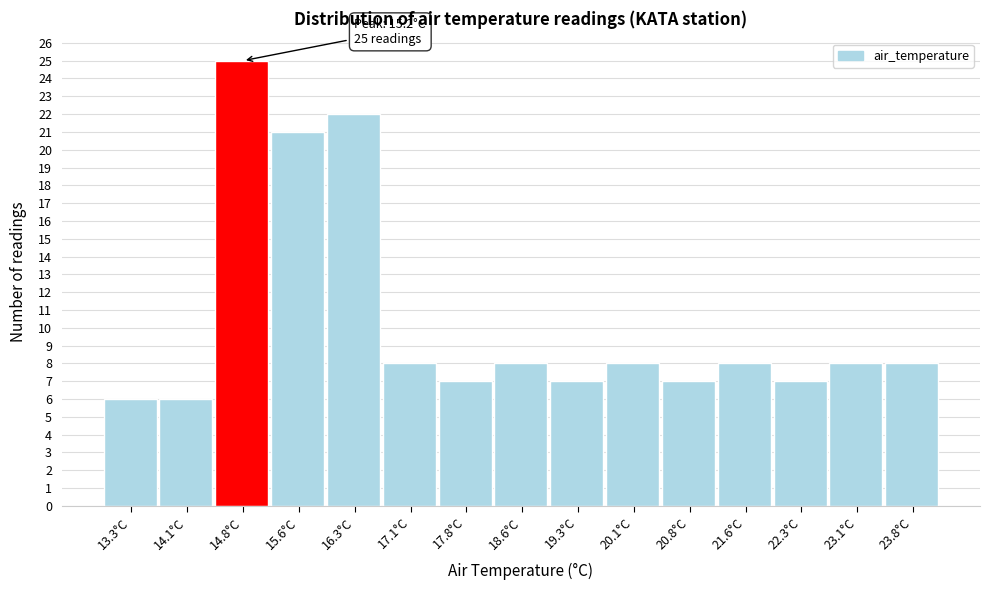

Reading left to right, extract all data points from this chart.

13.3°C=6	14.1°C=6	14.8°C=25	15.6°C=21	16.3°C=22	17.1°C=8	17.8°C=7	18.6°C=8	19.3°C=7	20.1°C=8	20.8°C=7	21.6°C=8	22.3°C=7	23.1°C=8	23.8°C=8